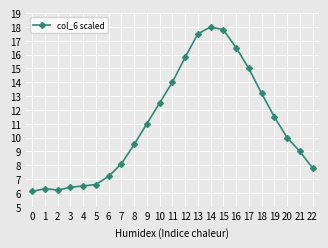

What is the sum of all values?

252.5